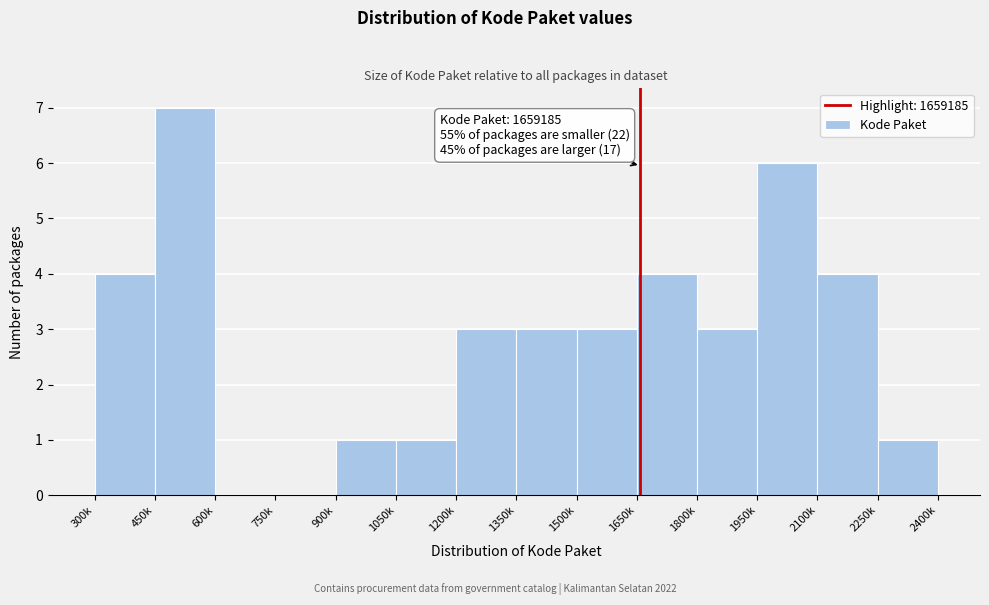

Reading left to right, extract all data points from this chart.

300k=4	450k=7	600k=0	750k=0	900k=1	1050k=1	1200k=3	1350k=3	1500k=3	1650k=4	1800k=3	1950k=6	2100k=4	2250k=1